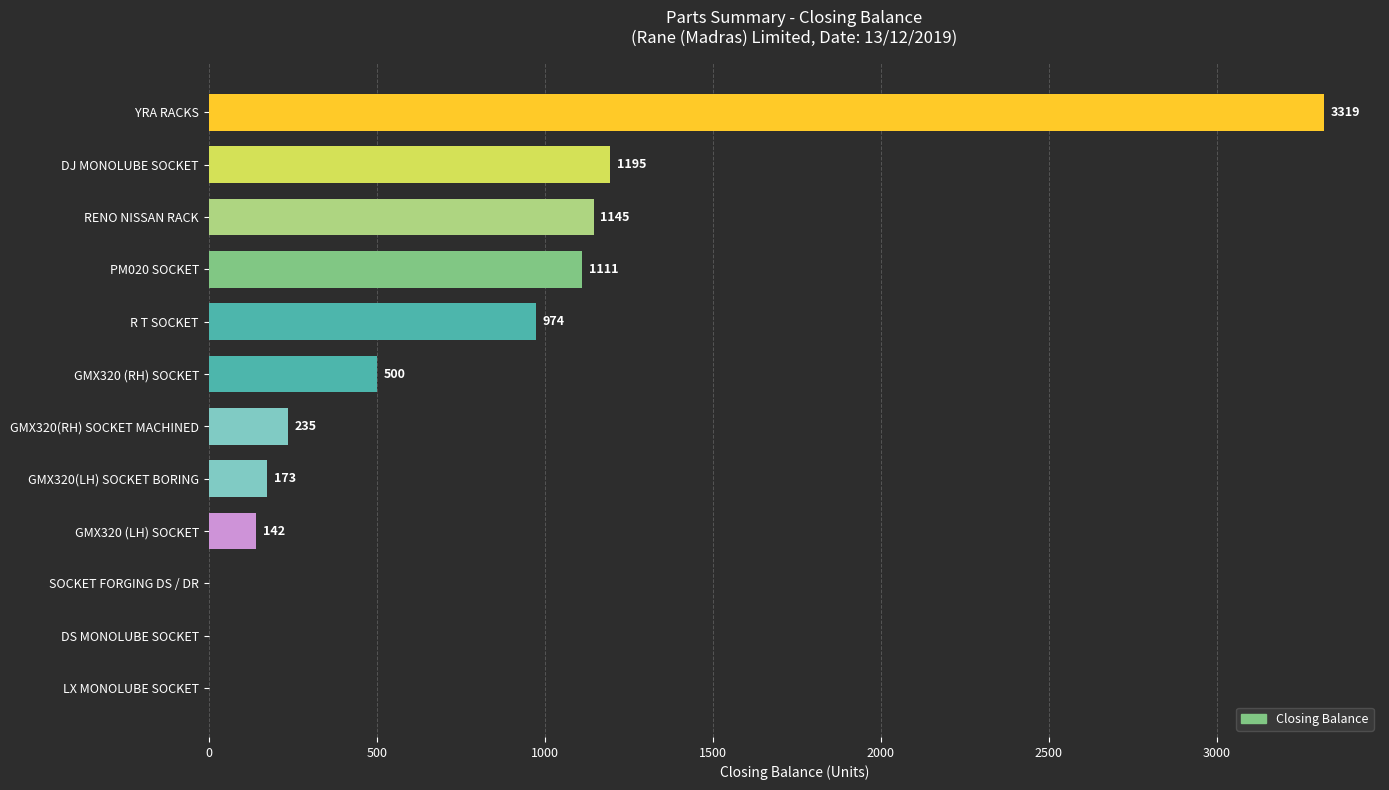

Reading bottom to top, list all the values displayed in this chart.

LX MONOLUBE SOCKET=0	DS MONOLUBE SOCKET=0	SOCKET FORGING DS / DR=0	GMX320 (LH) SOCKET=142	GMX320(LH) SOCKET BORING=173	GMX320(RH) SOCKET MACHINED=235	GMX320 (RH) SOCKET=500	R T SOCKET=974	PM020 SOCKET=1111	RENO NISSAN RACK=1145	DJ MONOLUBE SOCKET=1195	YRA RACKS=3319